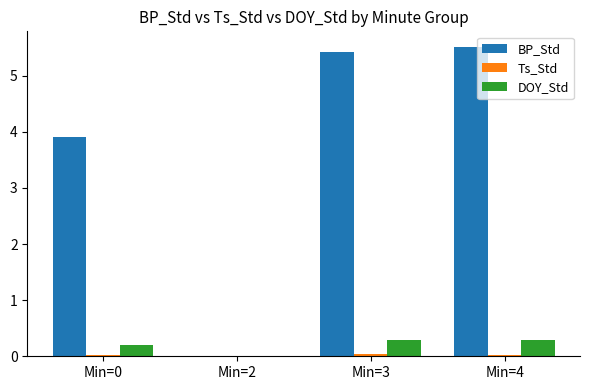

The DOY_Std series shows 0.5 at Min=3. True or false?

False